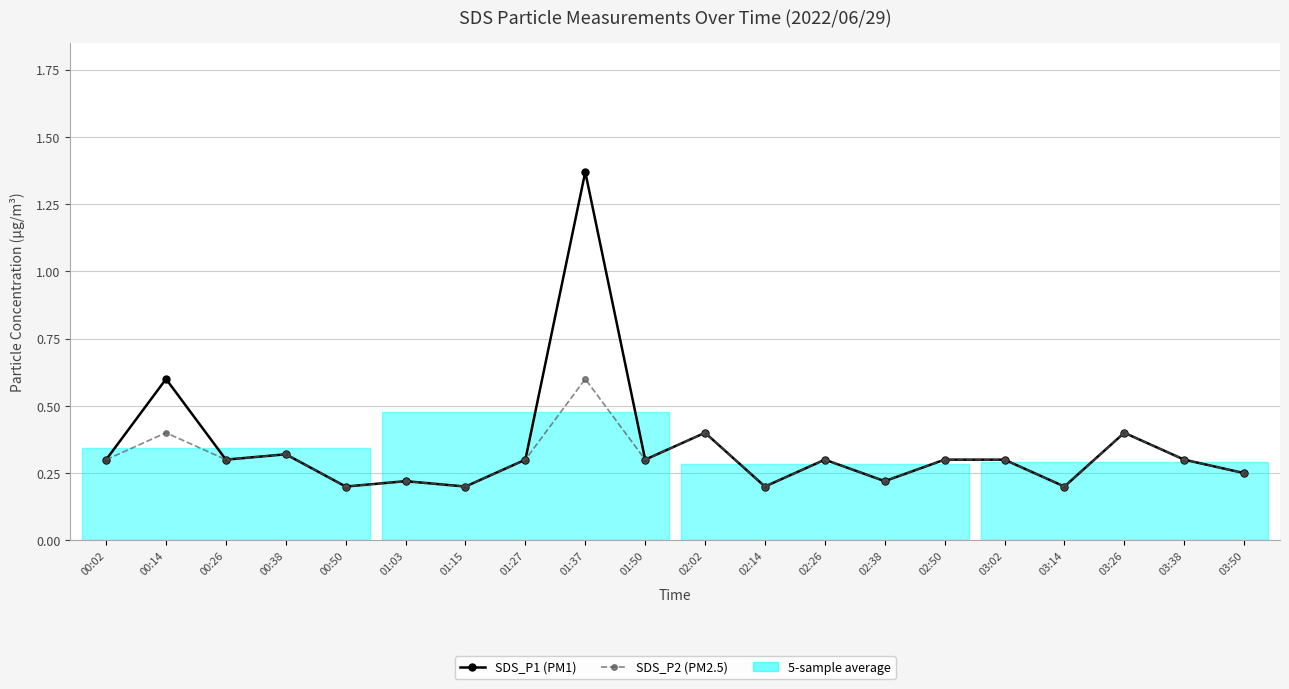

At which category does SDS_P2 (PM2.5) reach its first local peak?

00:14